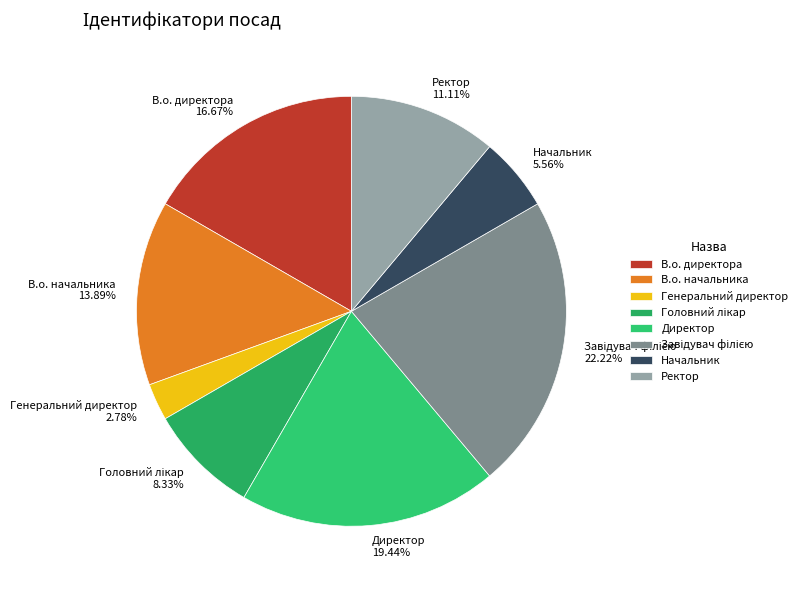

Does В.о. директора account for over 50% of the chart?

No